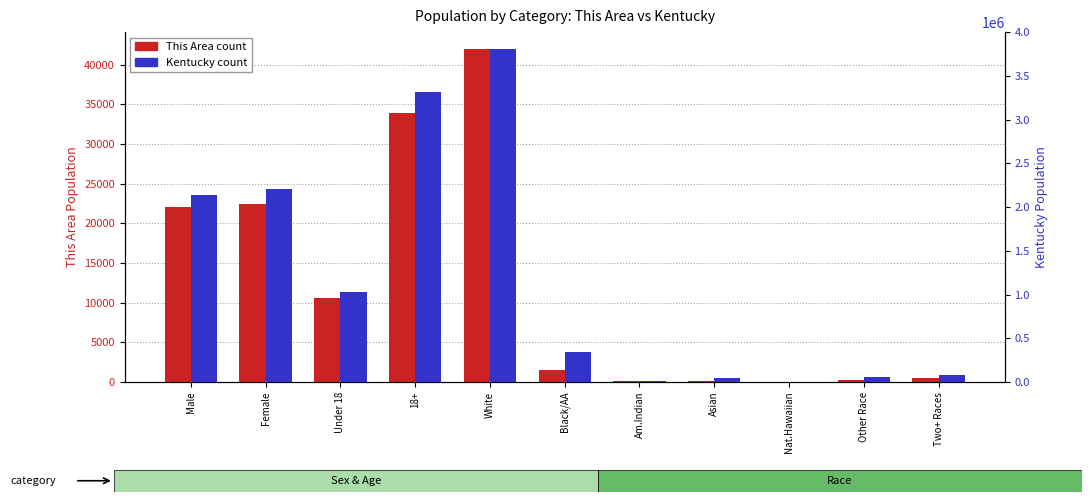

Where does the Kentucky series first go above 337520?

Male